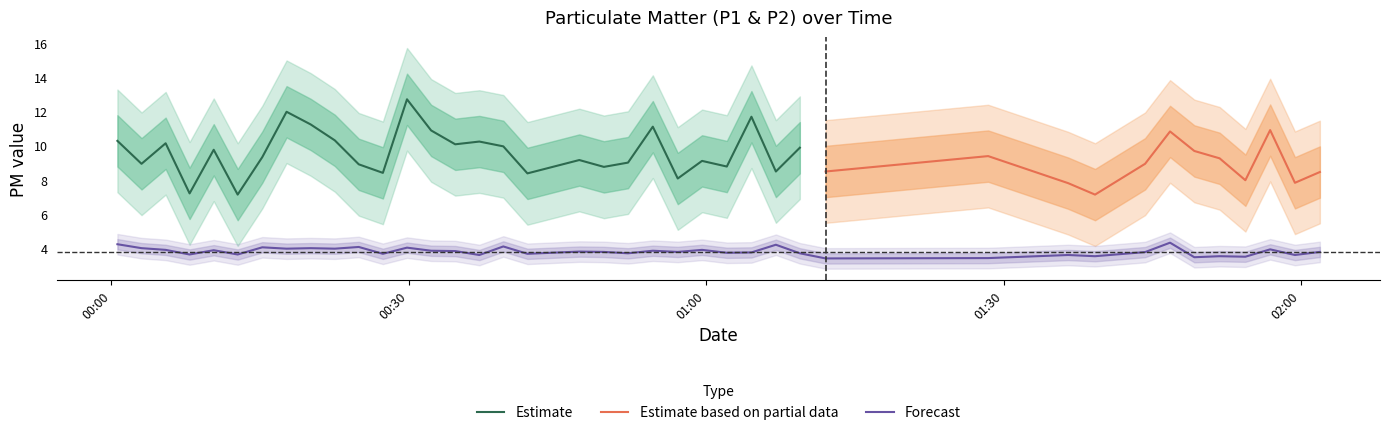

What is the maximum value for Forecast?

4.3